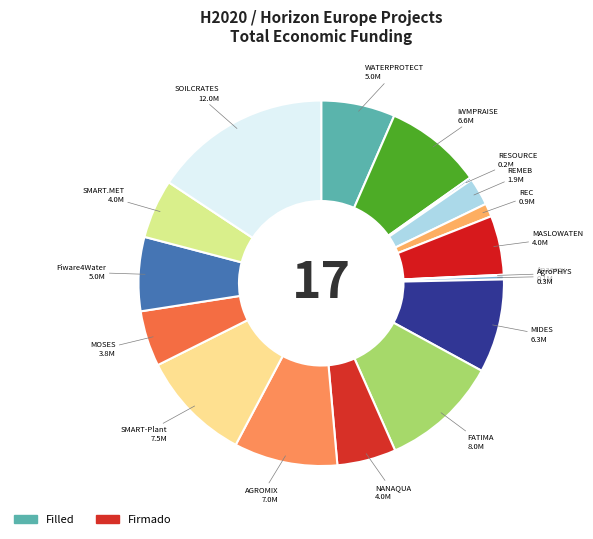

Is there any slice that represents more than half of the pie?

No